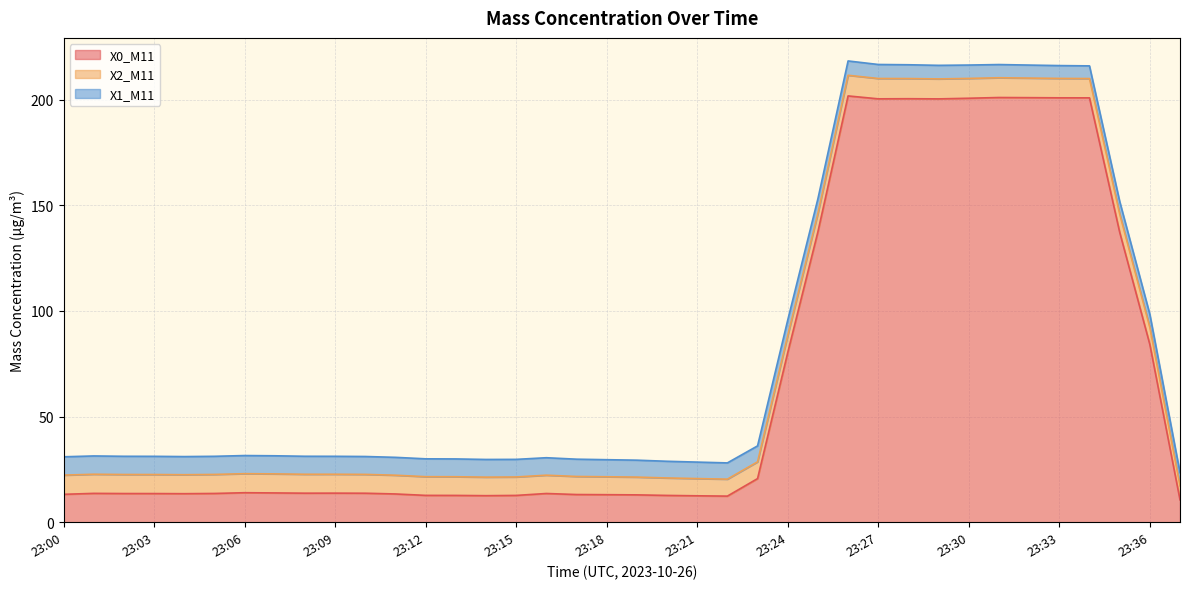

True or false: X2_M11 has more than 2 points higher than both neighbors.

False